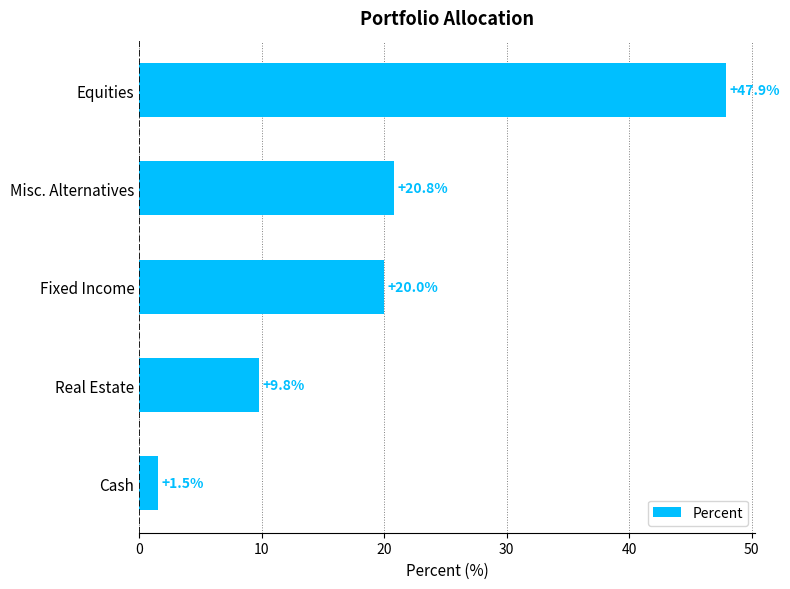

Rank the categories by value from highest to lowest.

Equities, Misc. Alternatives, Fixed Income, Real Estate, Cash